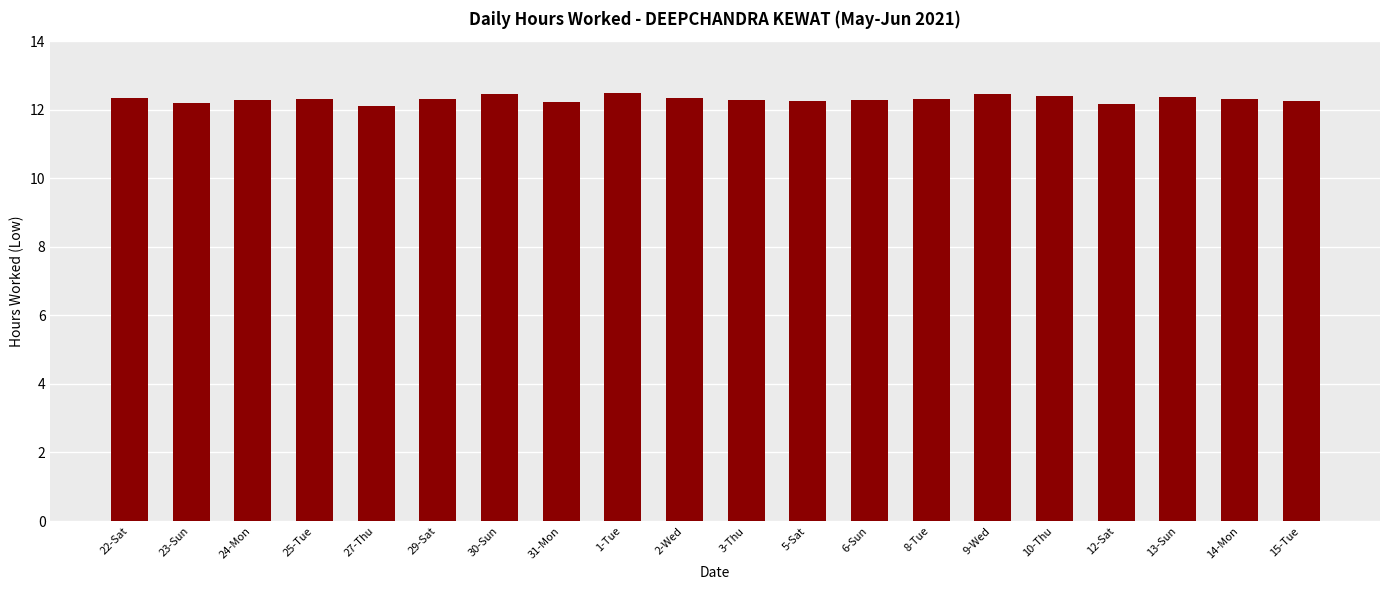

Does the chart contain stacked bars?

No